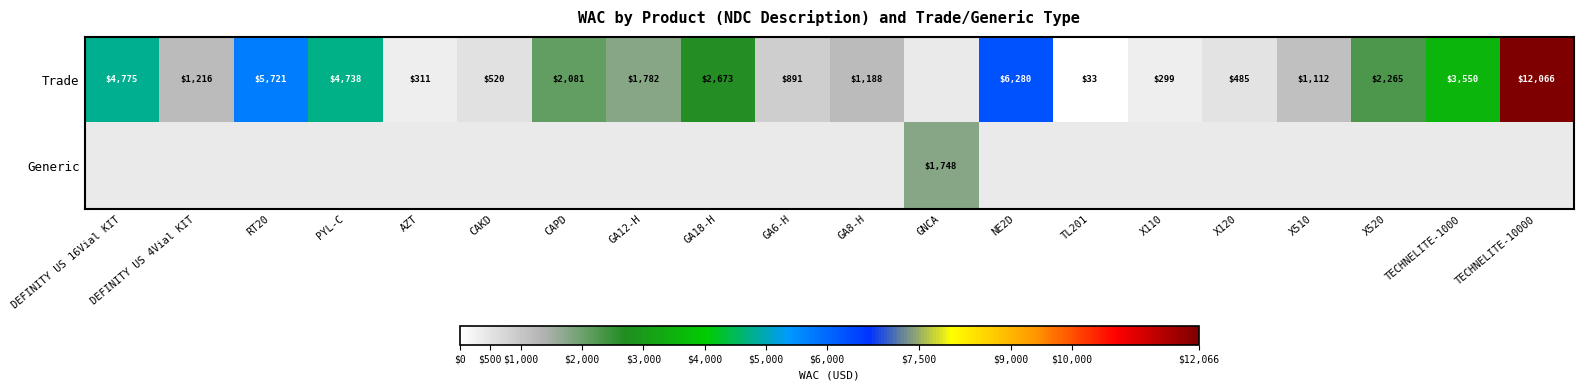

At which category does the chart reach its peak across all series?

TECHNELITE-10000